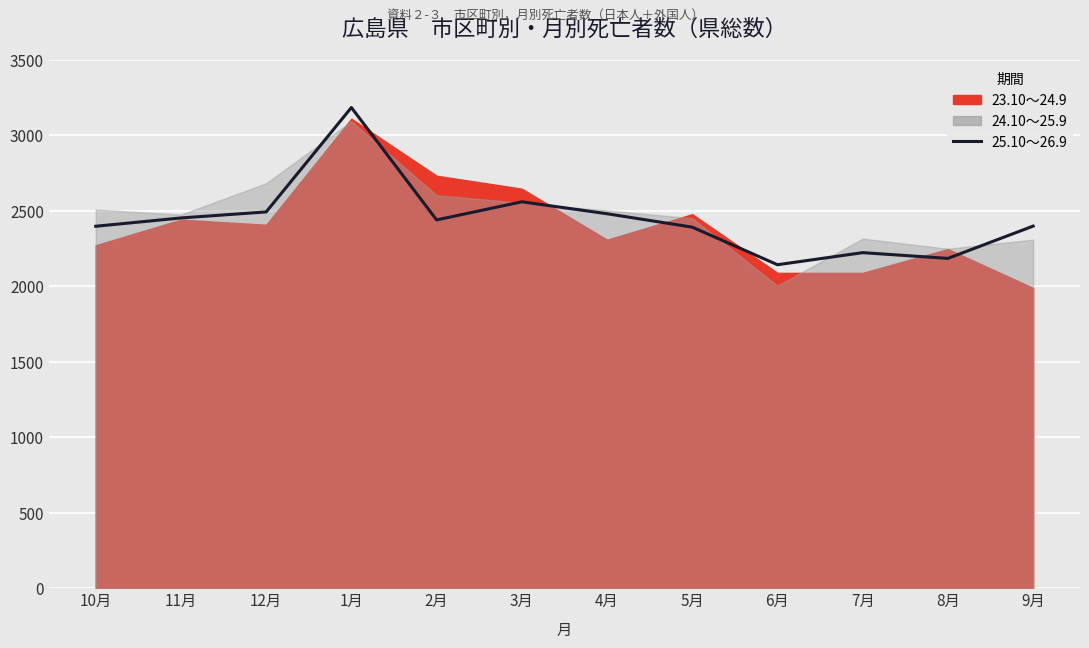

At which category does the chart reach its minimum across all series?

6月